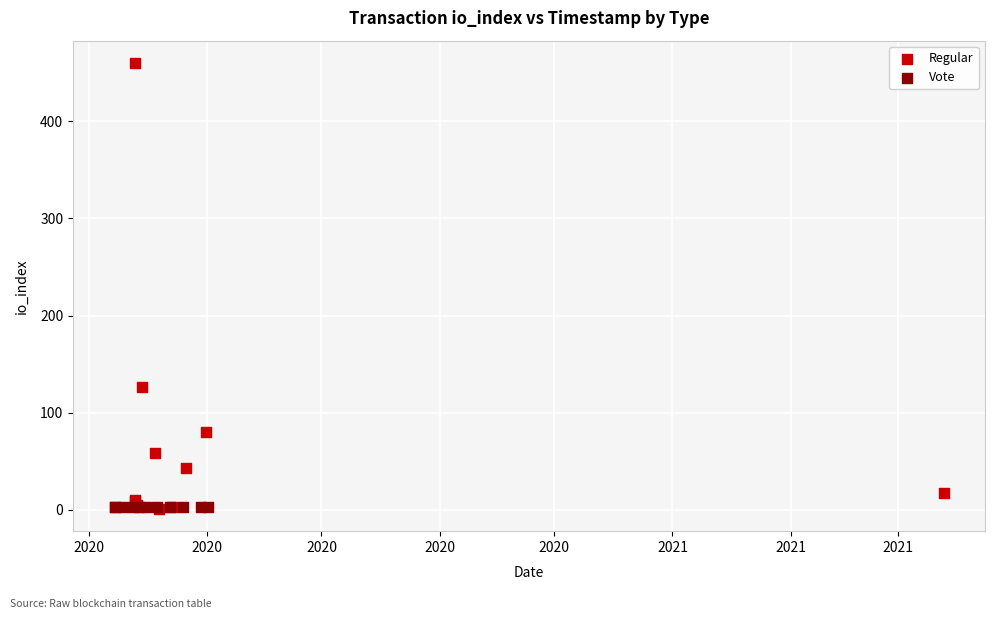

Which series reaches the maximum Y coordinate?

Regular